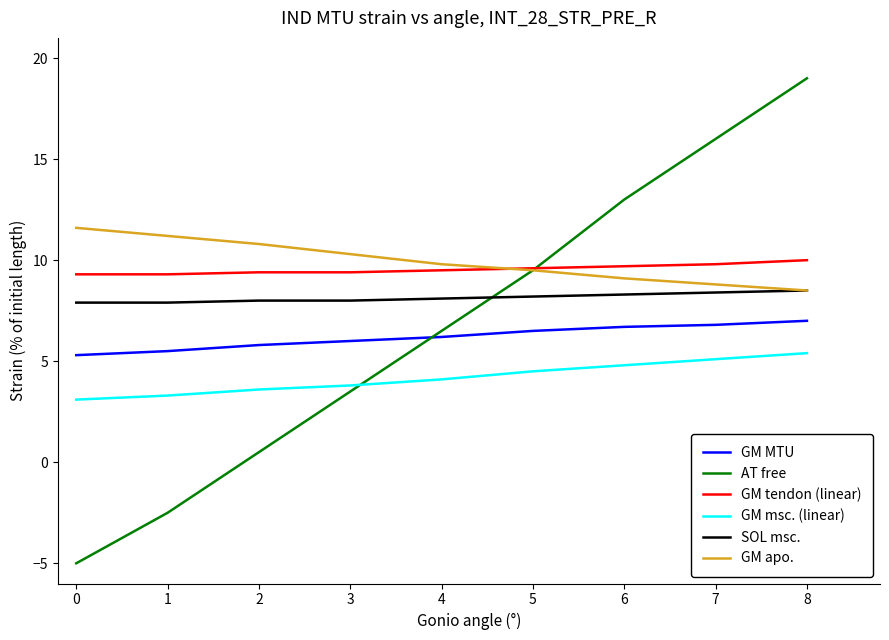

What value does the SOL msc. series have at 0?

7.9